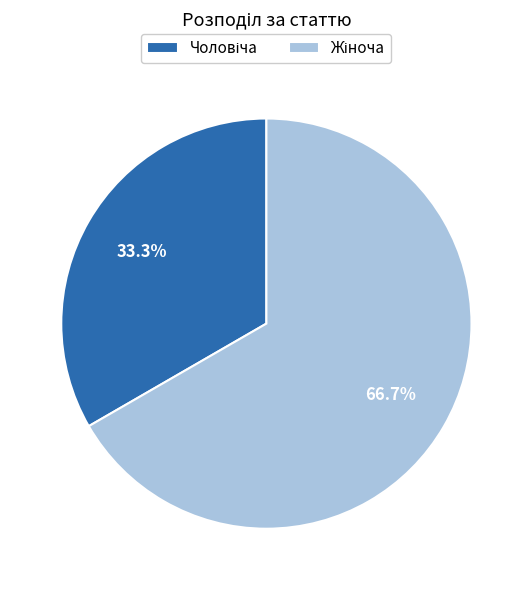

Count the number of slices in the pie.

2